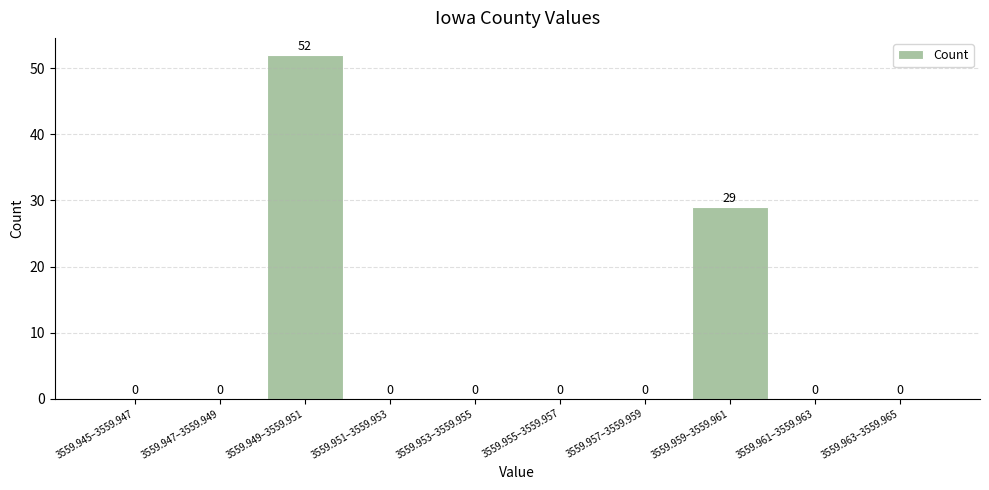

Reading left to right, extract all data points from this chart.

3559.945–3559.947=0	3559.947–3559.949=0	3559.949–3559.951=52	3559.951–3559.953=0	3559.953–3559.955=0	3559.955–3559.957=0	3559.957–3559.959=0	3559.959–3559.961=29	3559.961–3559.963=0	3559.963–3559.965=0